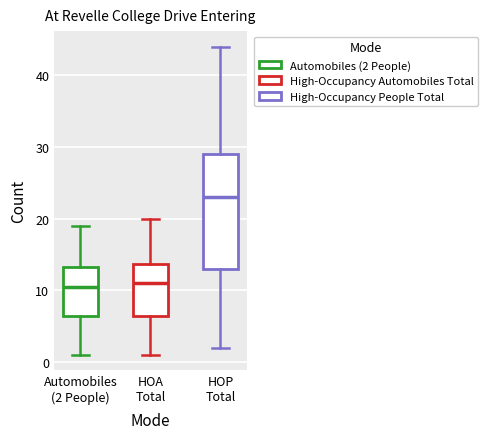

Where does the lower whisker of the box for HOA Total end on the y-axis? The values are not printed on the chart, so give them approximately, as read against the axis.

1